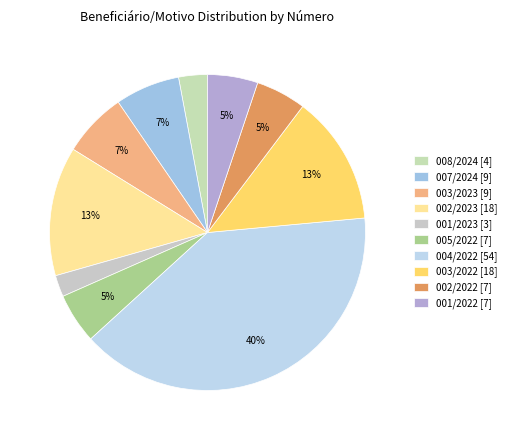

Is the sum of 005/2022 and 008/2024 greater than half?

No